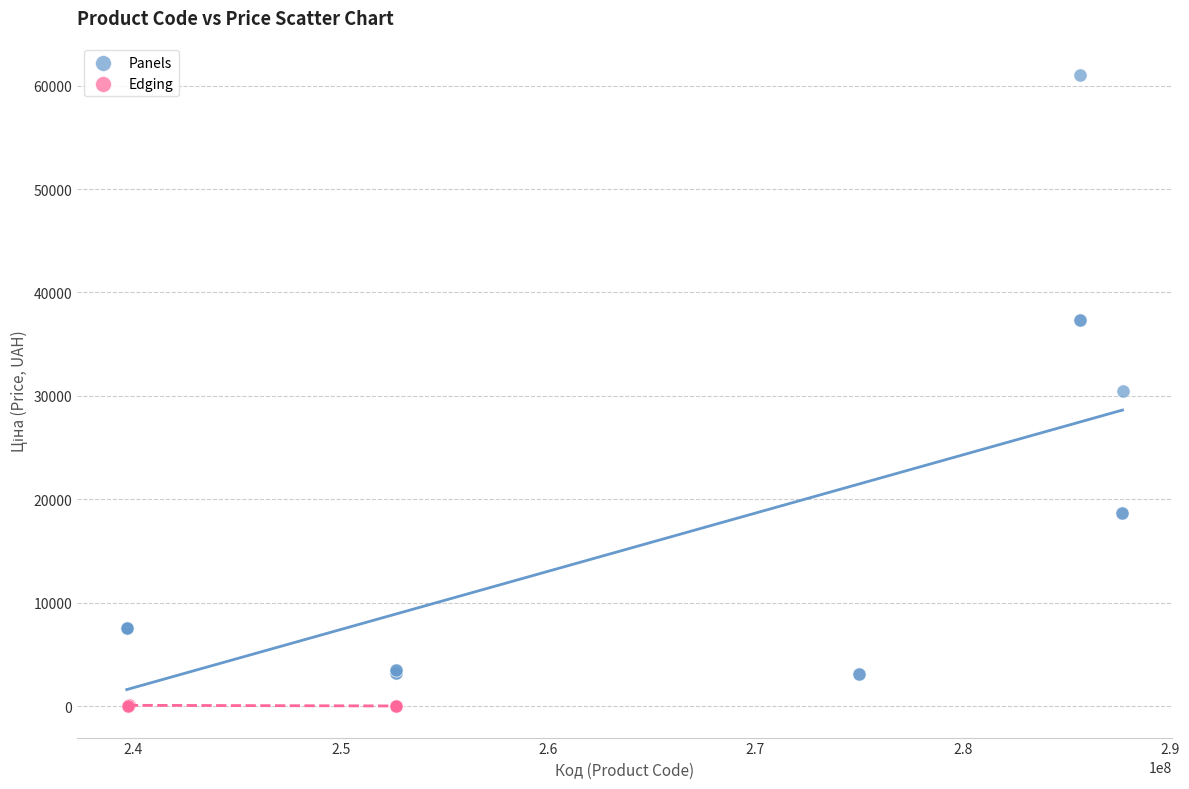

Which series contains the lowest Y value?

Edging